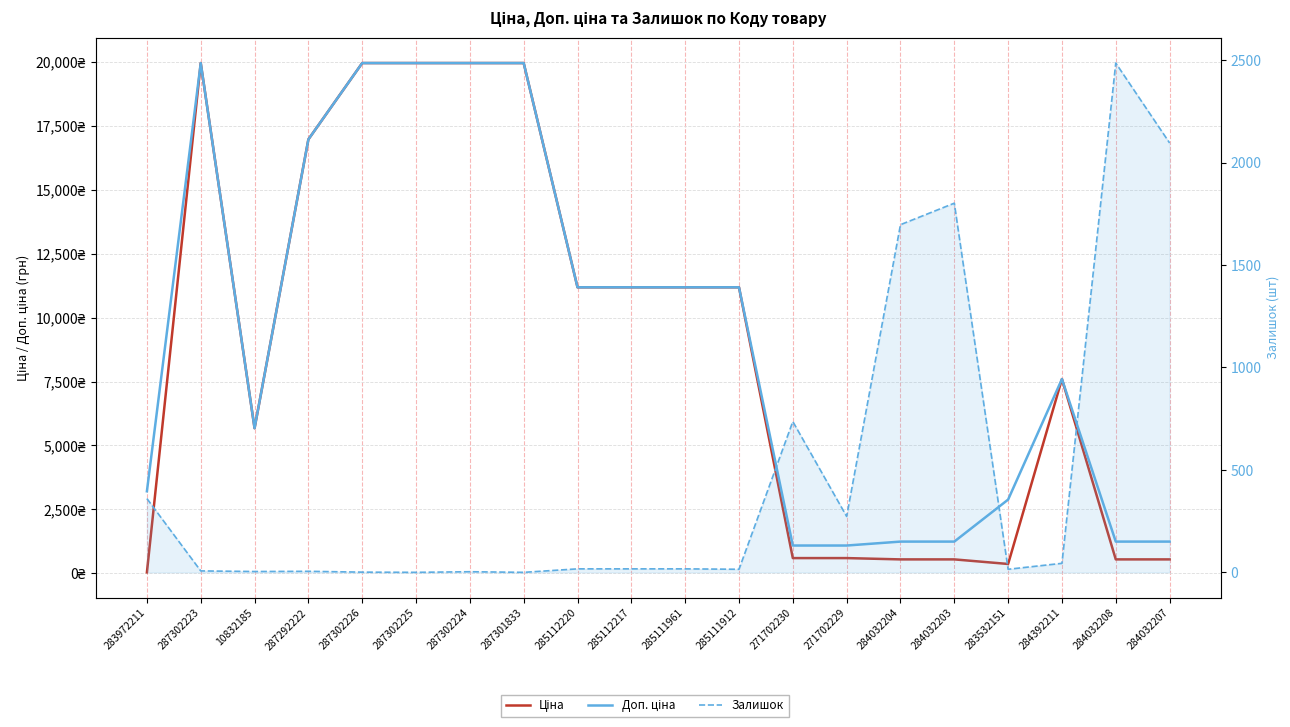

Which series has the widest spread of values?

Ціна